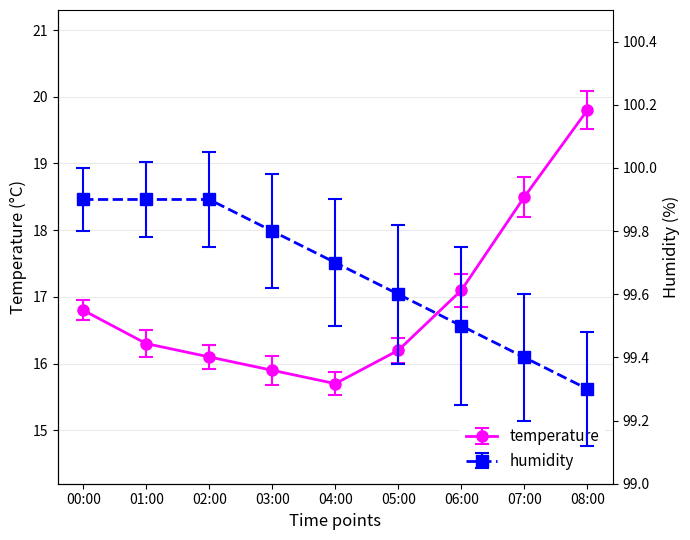

At how many categories does at least one series exceed 61?

9